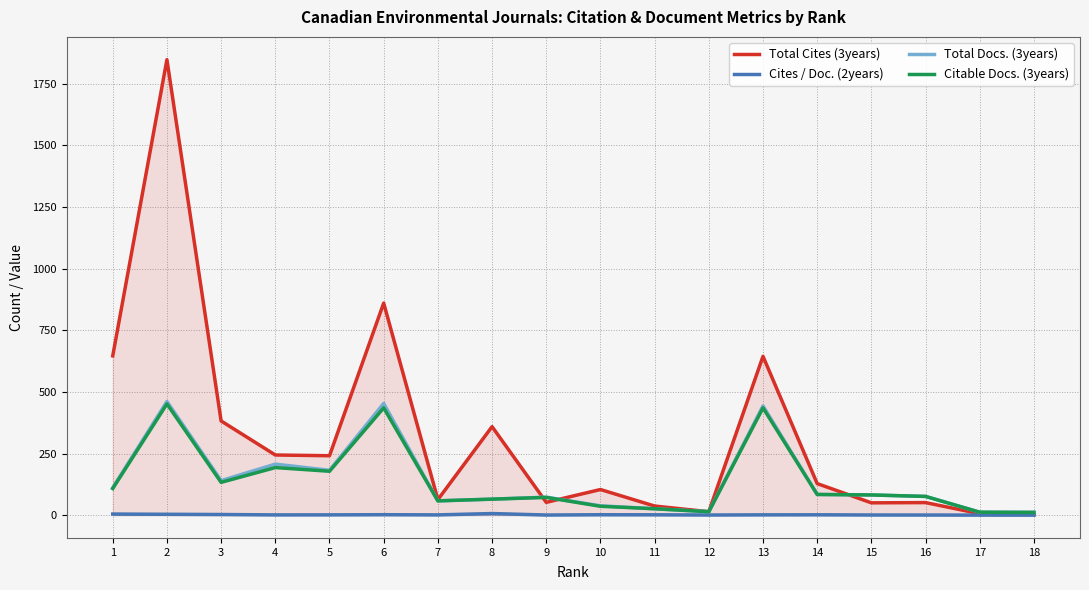

What is the spread (max minus min) of values at 7?

61.9